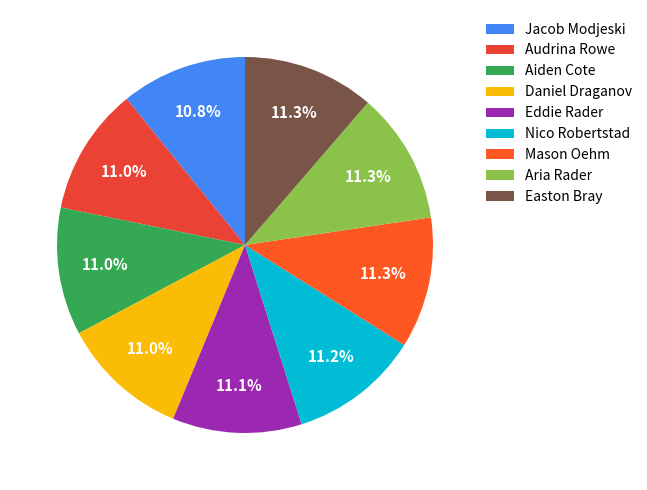

To the nearest percent, what portion does Eddie Rader represent?

11%